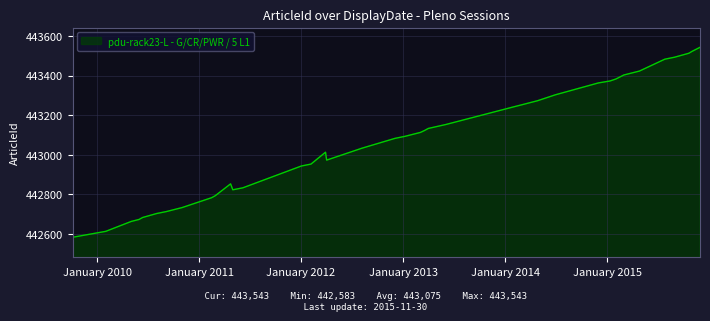

What is the minimum value shown in the chart?

442583